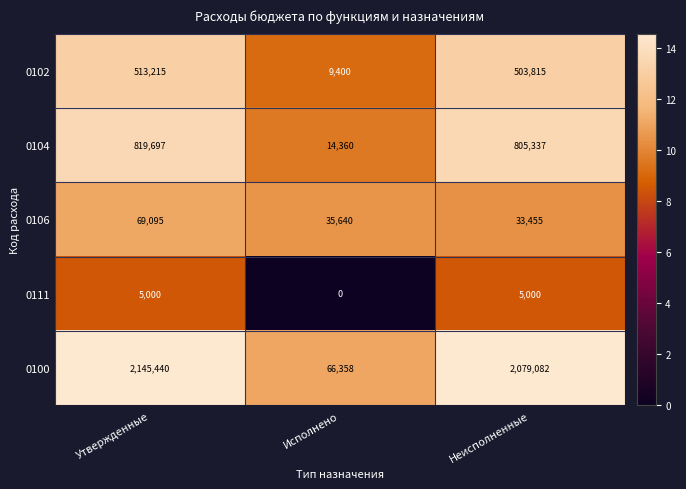

Which series changed the most between Утвержденные and Неисполненные?

0100